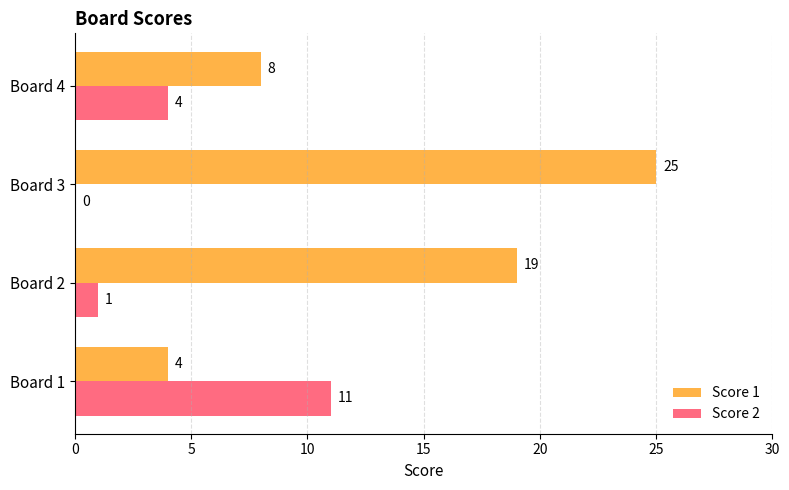

What is the sum of all Score 2 values?

16